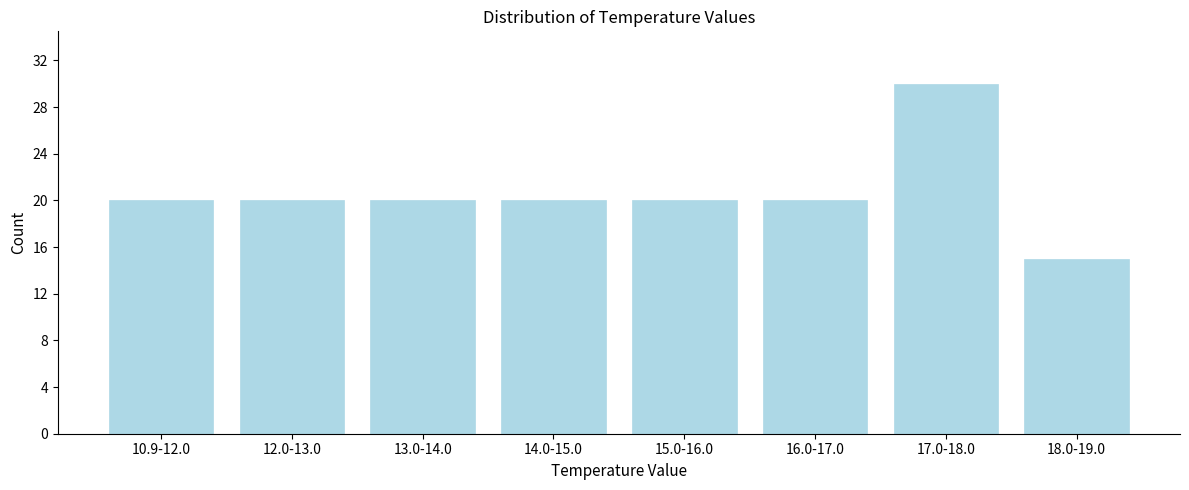

Reading right to left, list all the values displayed in this chart.

15	30	20	20	20	20	20	20